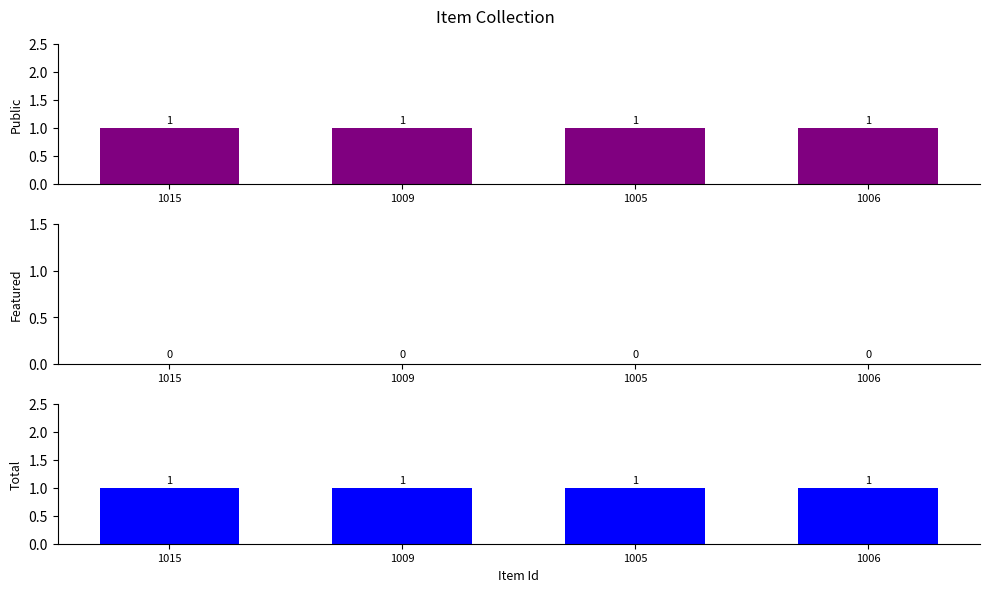

List the series in order of their peak value, lowest first.

featured, public, total